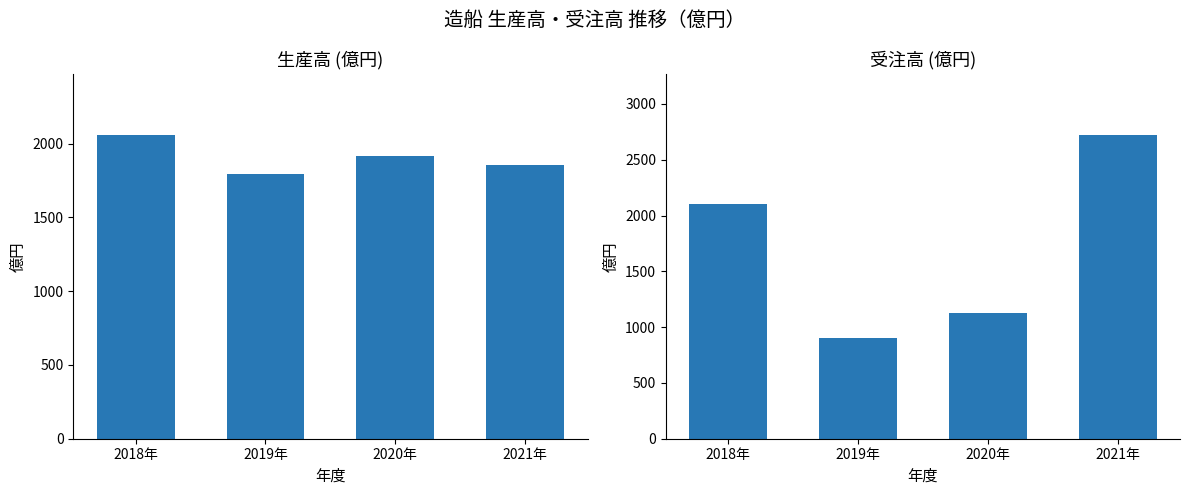

Between 2020年 and 2021年, which is larger?

2020年